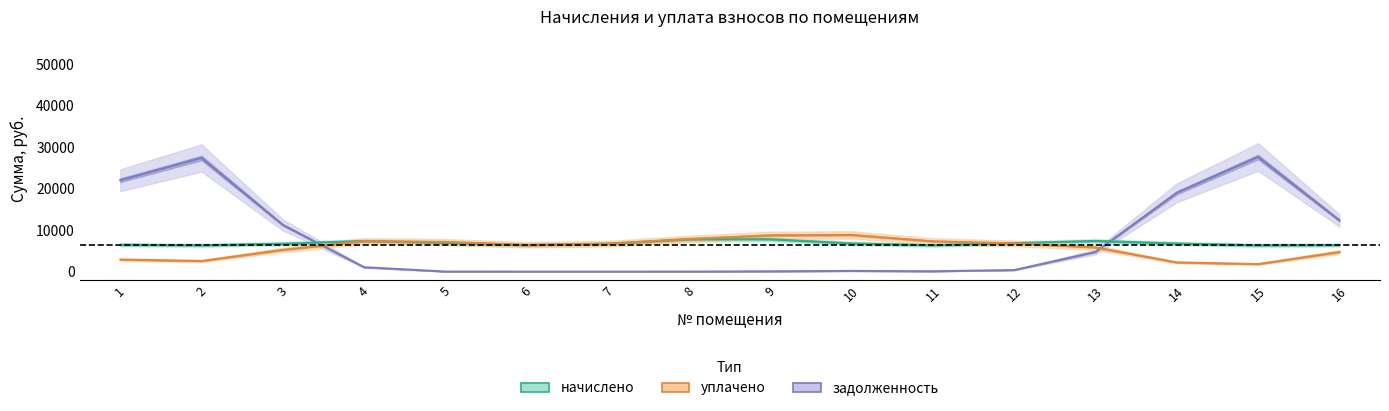

What is the greatest value displayed?

27630.2